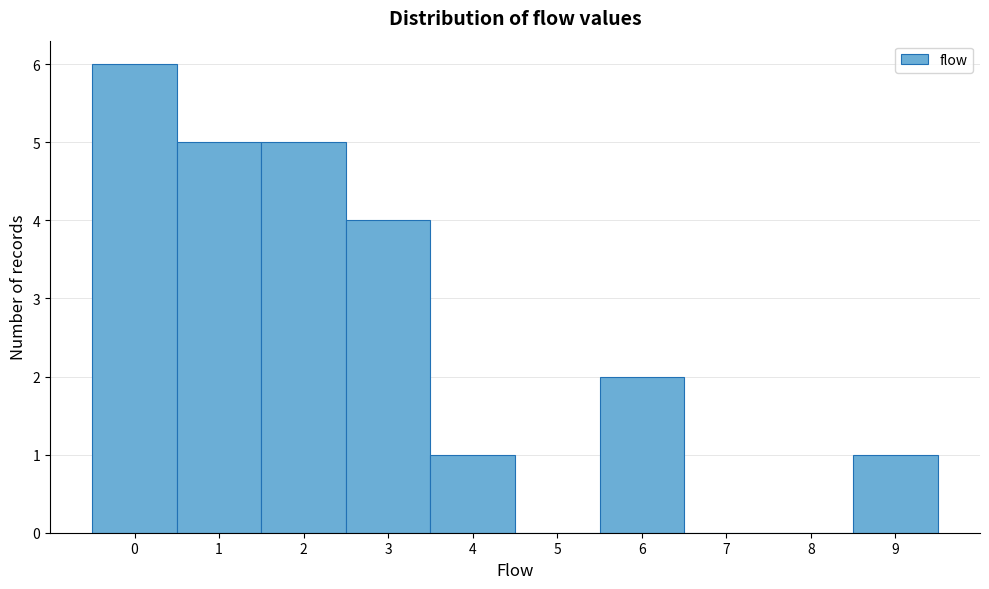

Which range on the x-axis has the tallest bar?

-0.5 to 0.5